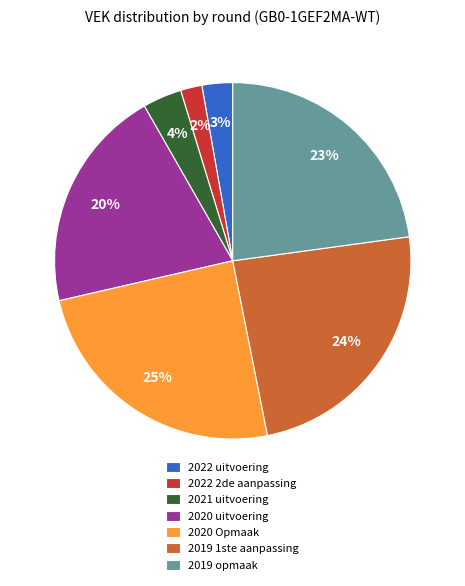

Combined, do 2021 uitvoering and 2022 uitvoering account for over 50%?

No